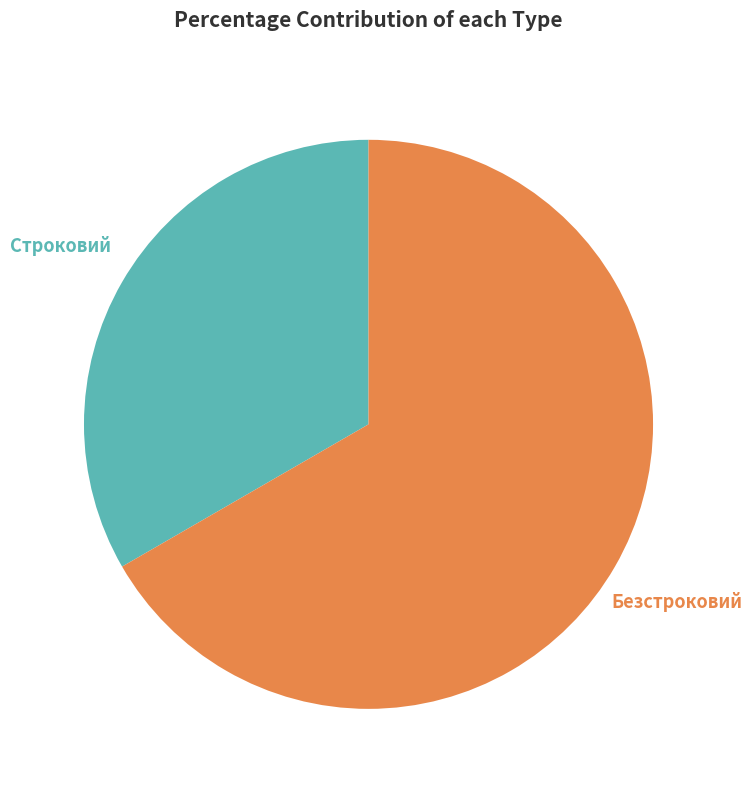

Is there a majority slice in this chart?

Yes